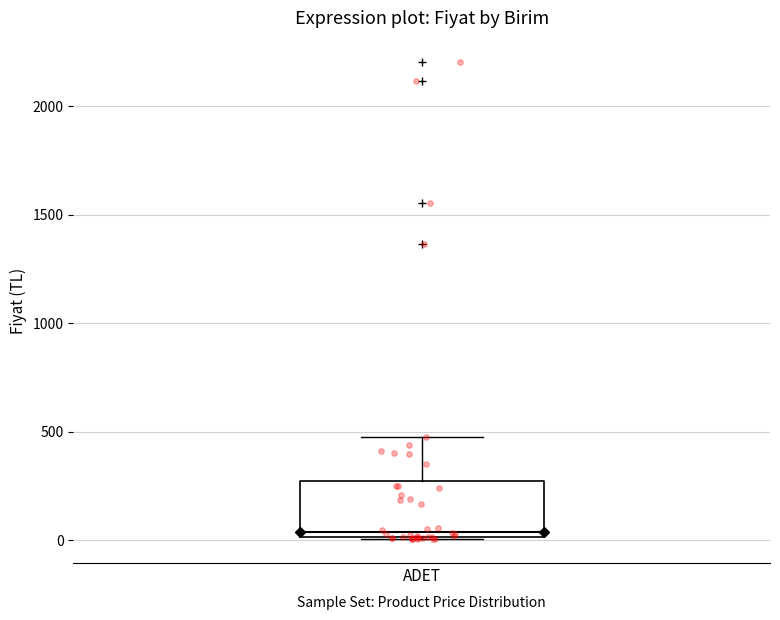

Where does the median line of the box for ADET sit on the y-axis? The values are not printed on the chart, so give them approximately, as read against the axis.

50